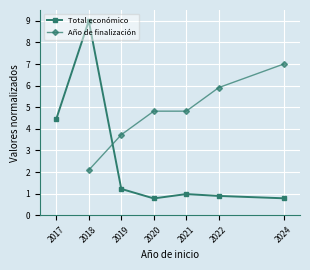

How many interior local peaks does the Total económico series have?

2